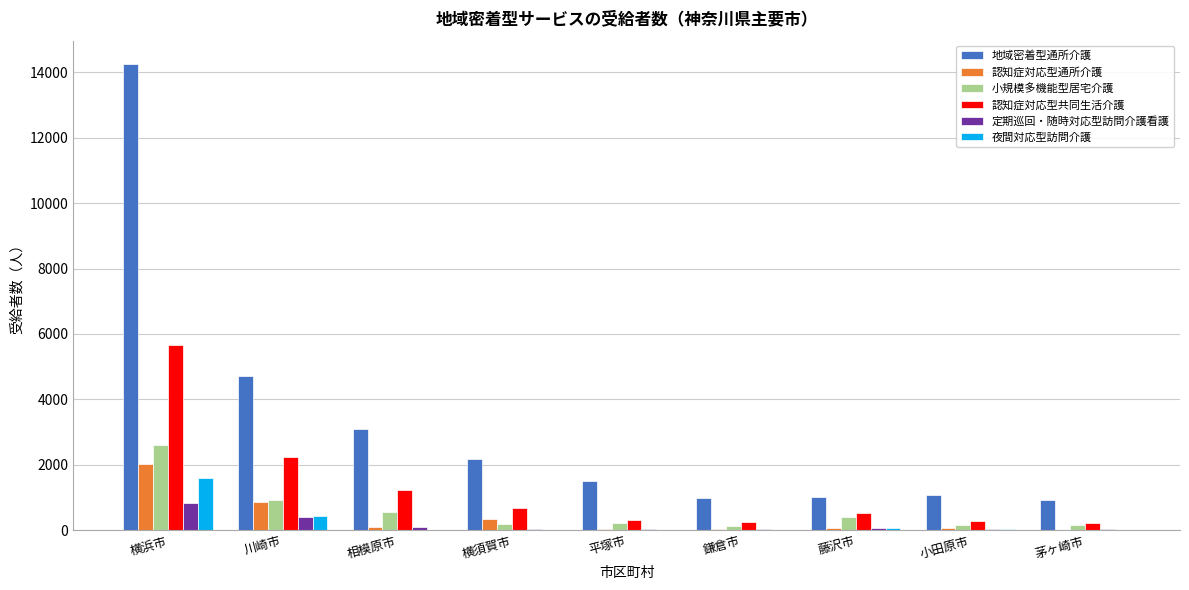

What is the highest value of the 認知症対応型共同生活介護 series?

5657